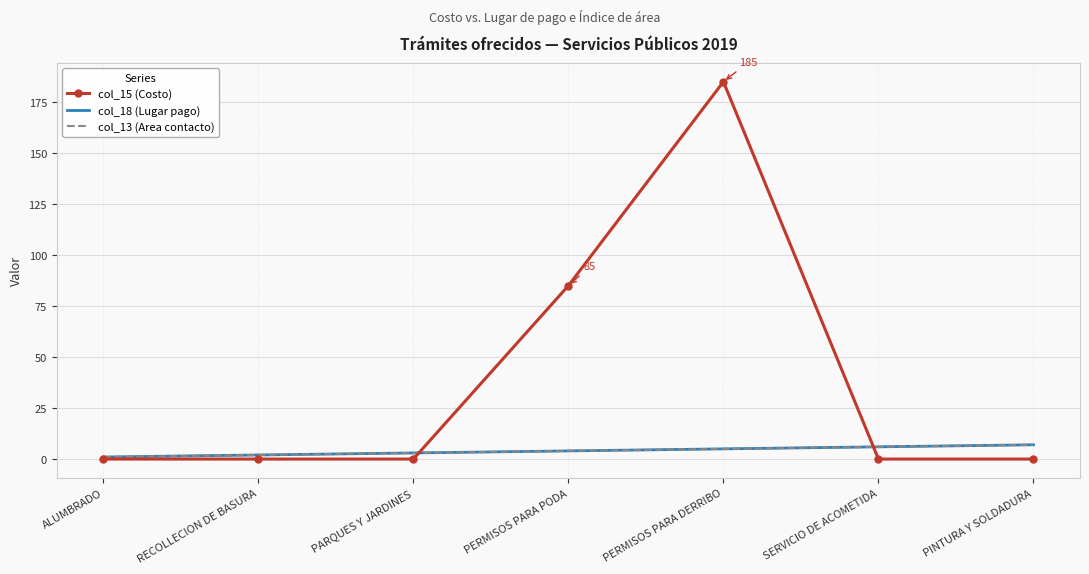

How many categories are shown in the chart?

7